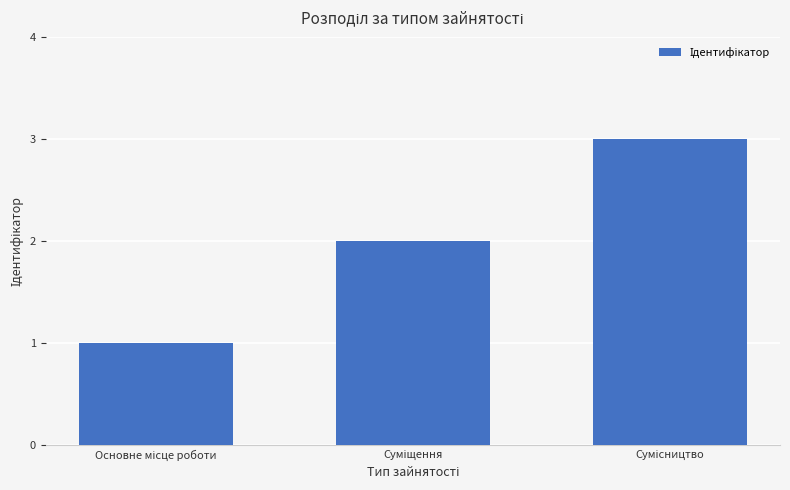

Does the chart contain any negative values?

No